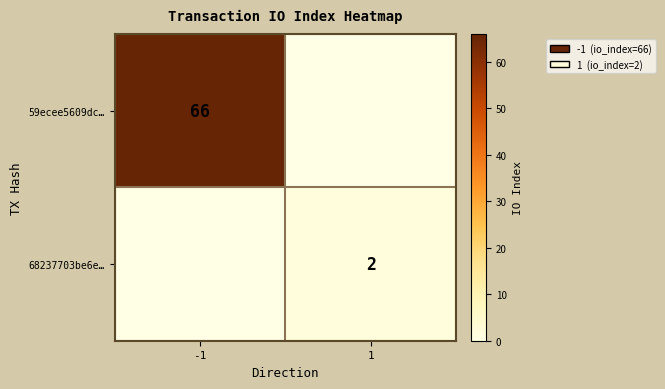

How many categories are shown in the chart?

2